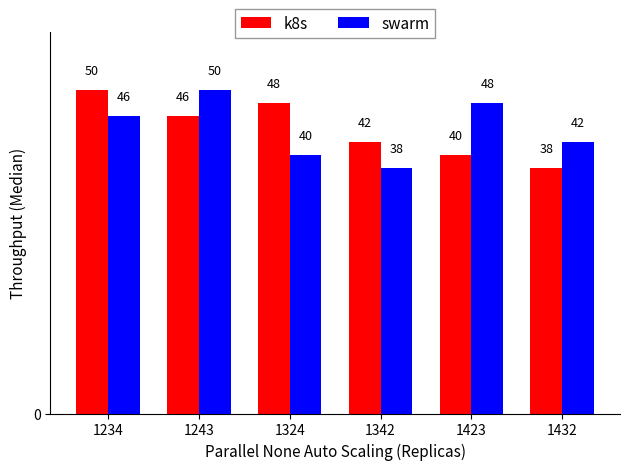

Count the number of categories in the chart.

6